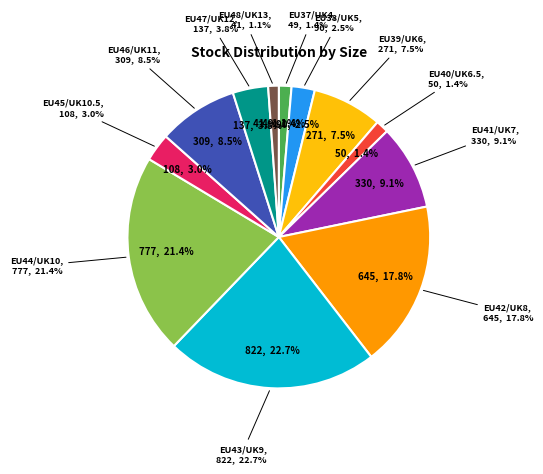

To the nearest percent, what percentage of the pie is EU39/UK6?

7%